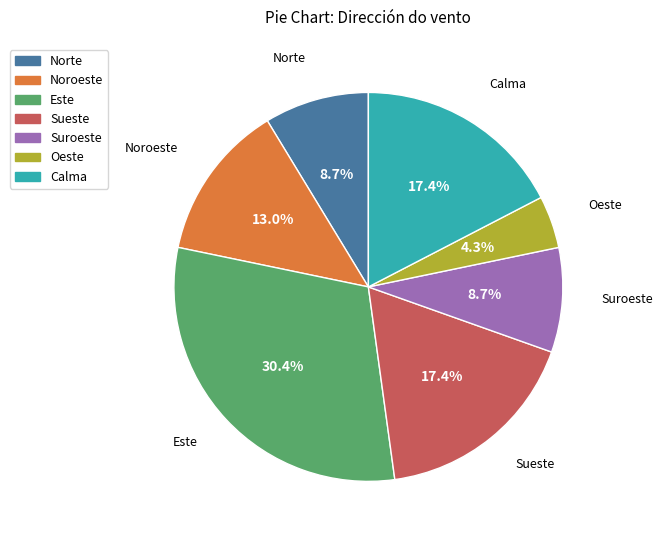

How many segments does this pie chart have?

7